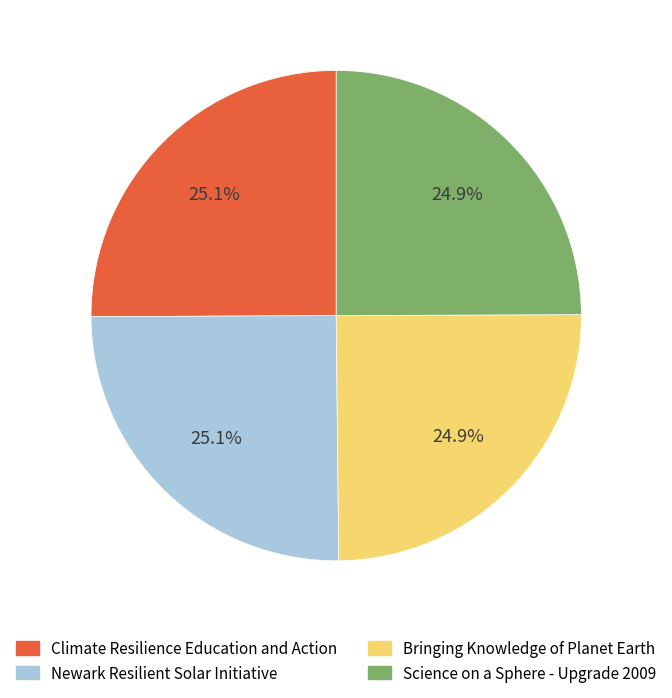

What percentage is the Science on a Sphere - Upgrade 2009 slice, to the nearest percent?

25%